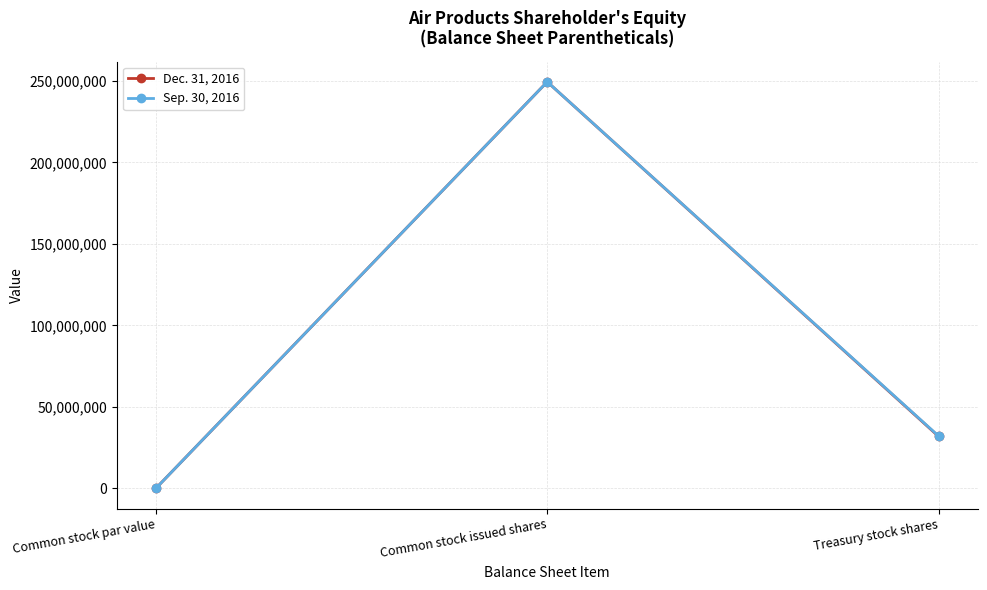

How many lines are shown in the chart?

2